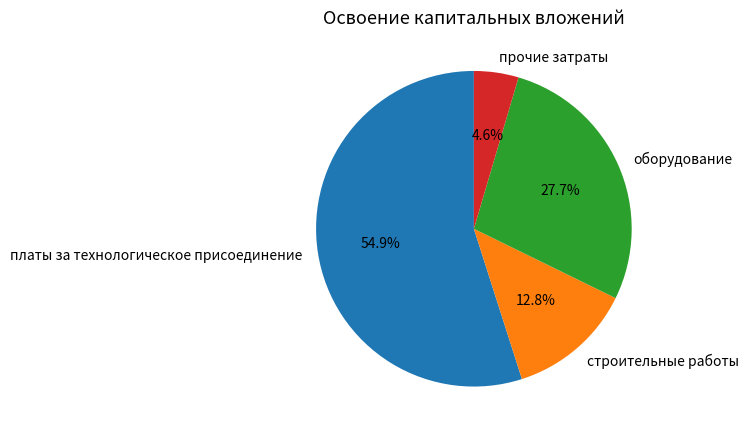

Rank the categories by value from highest to lowest.

платы за технологическое присоединение, оборудование, строительные работы, прочие затраты